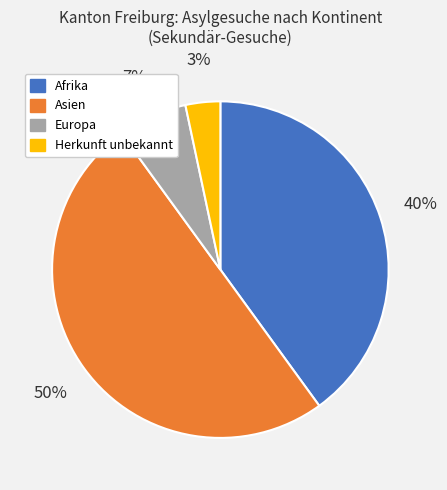

Is Afrika the majority of the pie?

No